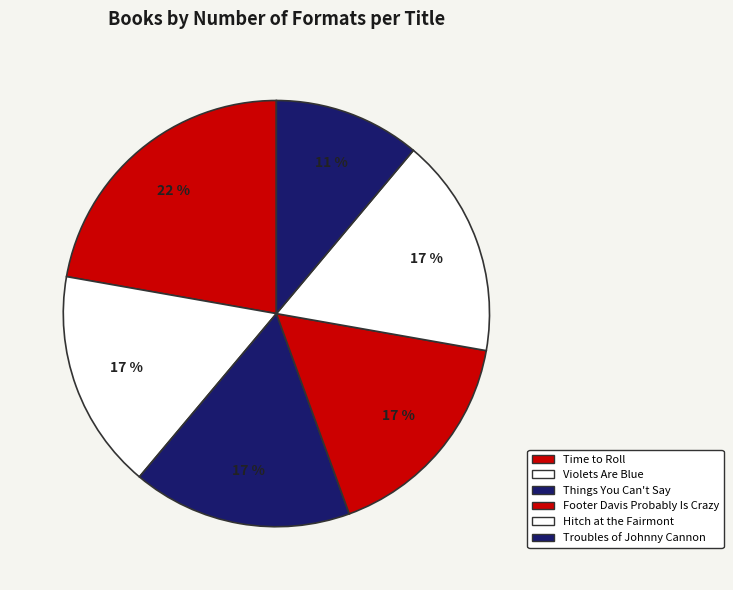

How many slices are in this pie chart?

6